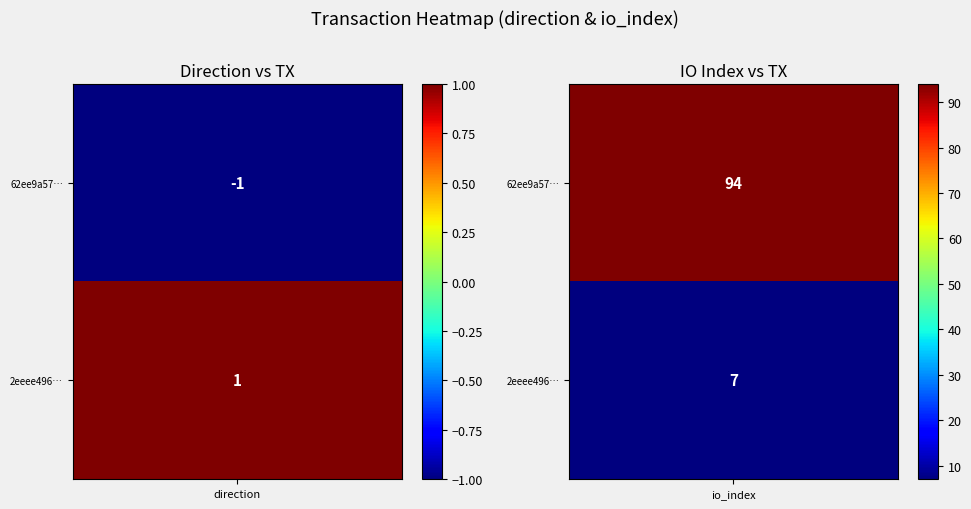

Is it true that 62ee9a57ac6868a75d191f4a8462dd69bed8a26 equals 94 at 1?

True